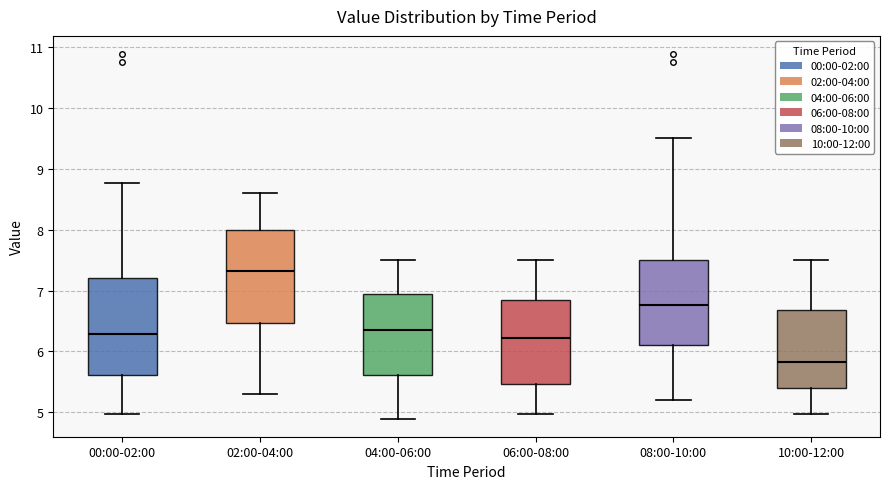

Reading left to right, transcribe this box plot: for each box, give where its median line is, the range the box spans, and where its two whiskers end, as read against the y-axis. The values are not printed on the chart, so give them approximately, as read against the axis.

00:00-02:00: median 6.3, box 5.6 to 7.2, whiskers 5.0 to 8.8
02:00-04:00: median 7.3, box 6.5 to 8.0, whiskers 5.3 to 8.6
04:00-06:00: median 6.4, box 5.6 to 7.0, whiskers 4.9 to 7.5
06:00-08:00: median 6.2, box 5.5 to 6.9, whiskers 5.0 to 7.5
08:00-10:00: median 6.8, box 6.1 to 7.5, whiskers 5.2 to 9.5
10:00-12:00: median 5.8, box 5.4 to 6.7, whiskers 5.0 to 7.5